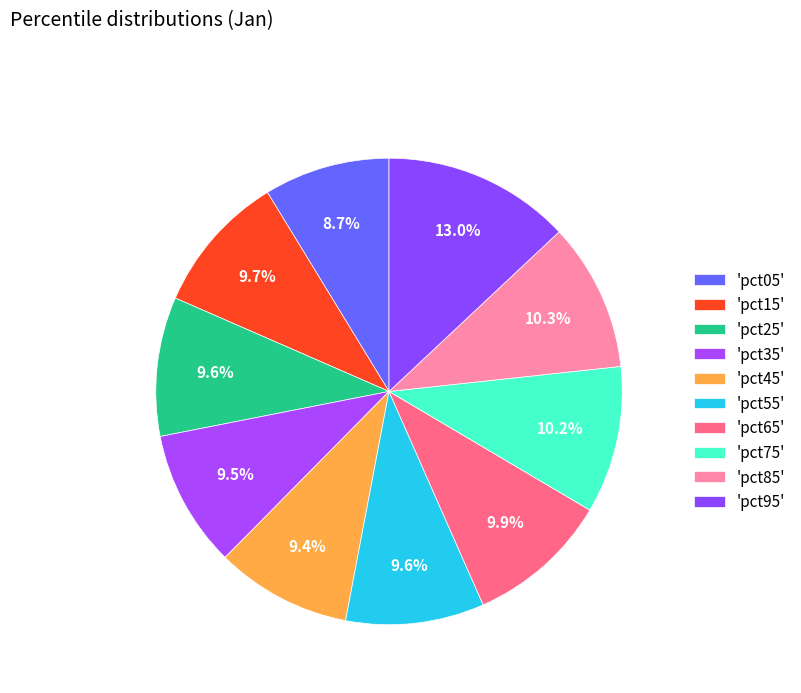

What is the largest slice in the pie chart?

pct95